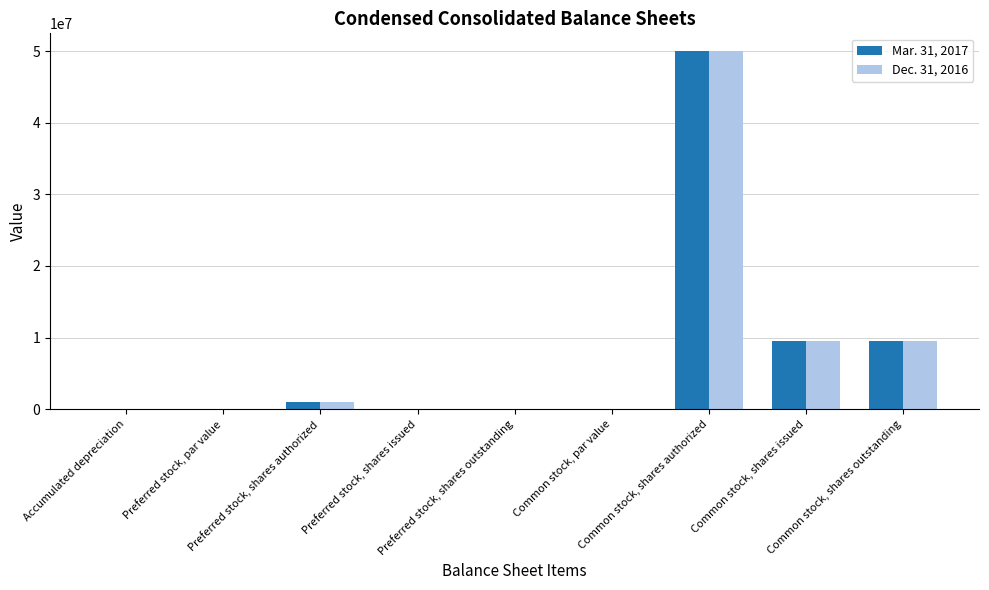

What is the sum of all Mar. 31, 2017 values?

70044791.1